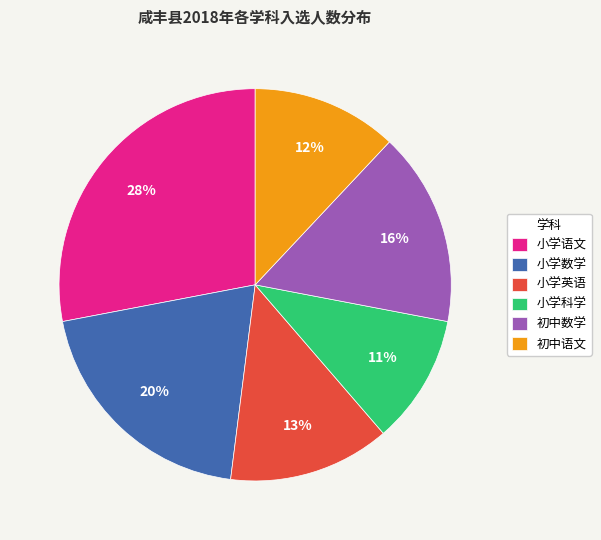

Does any single category account for the majority?

No